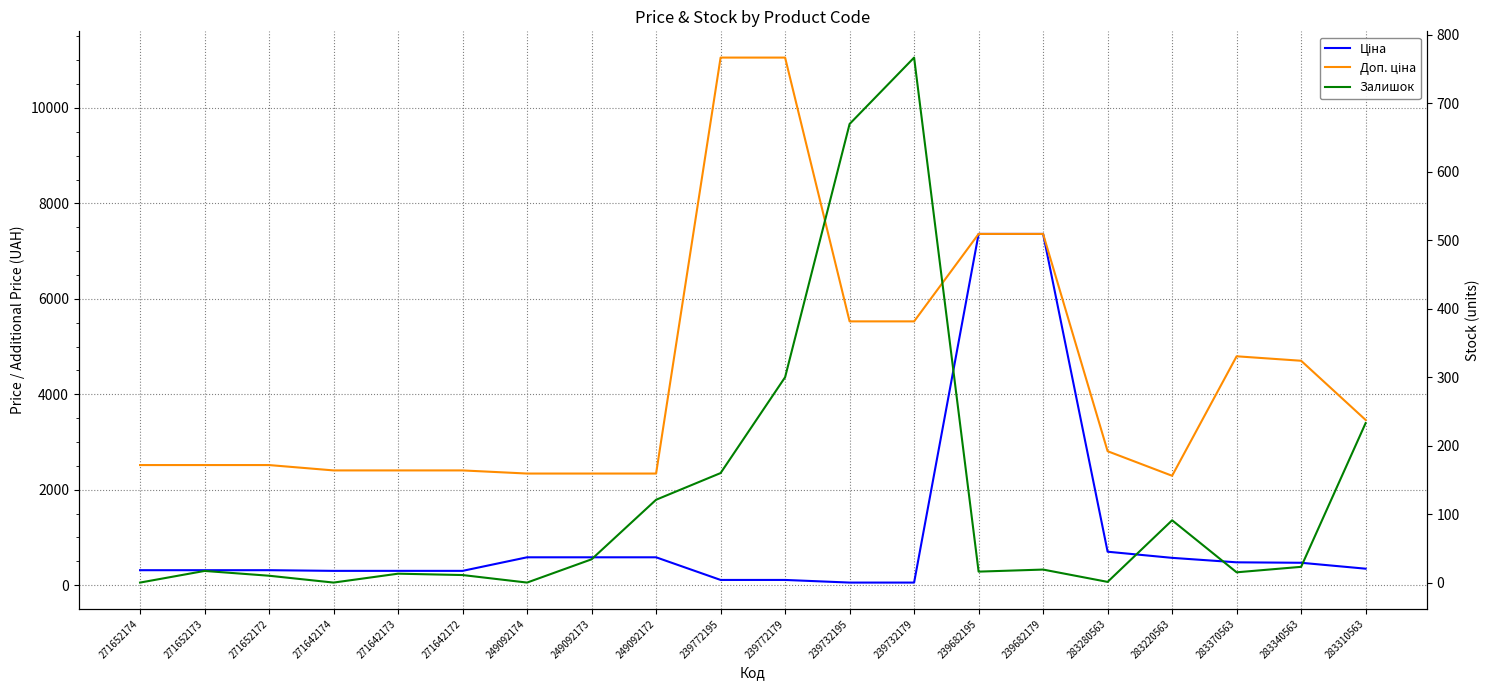

Rank the series by their maximum value, from lowest to highest.

Залишок, Ціна, Доп. ціна